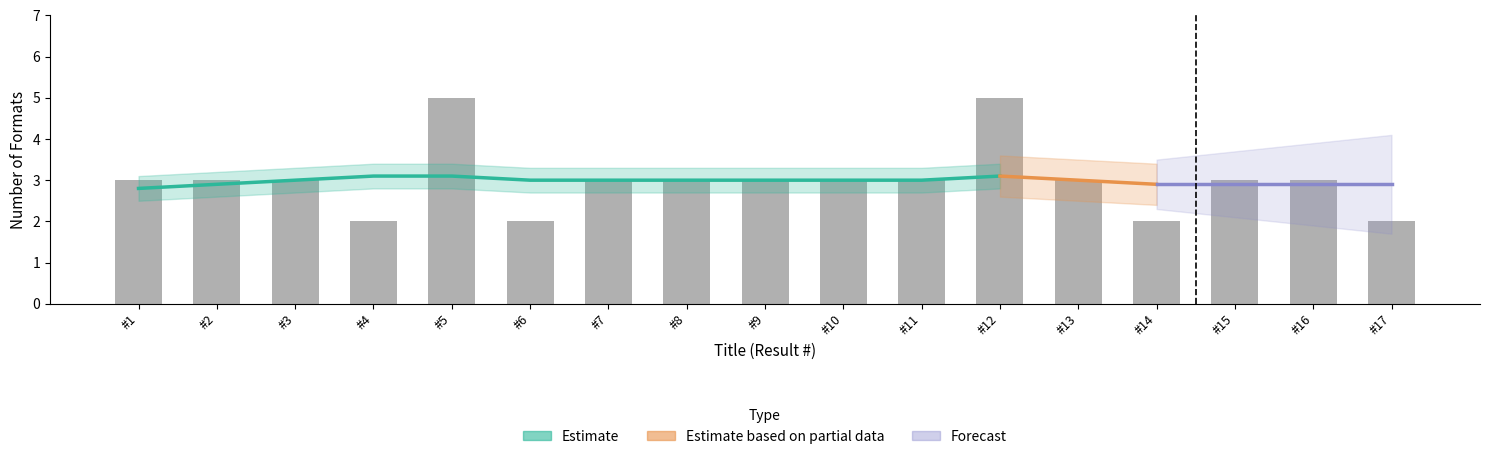

Count the number of categories in the chart.

17